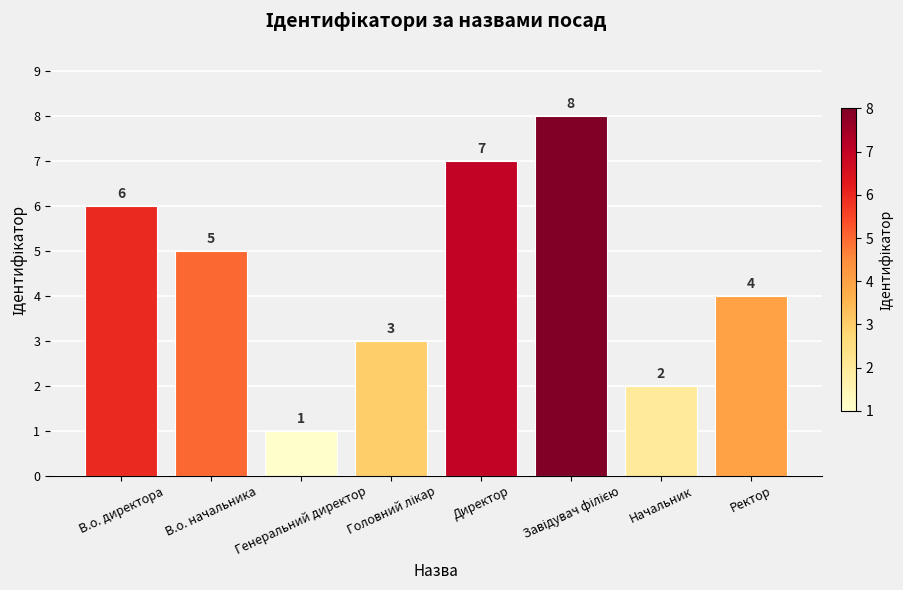

What is the change in value from Генеральний директор to Начальник?

+1